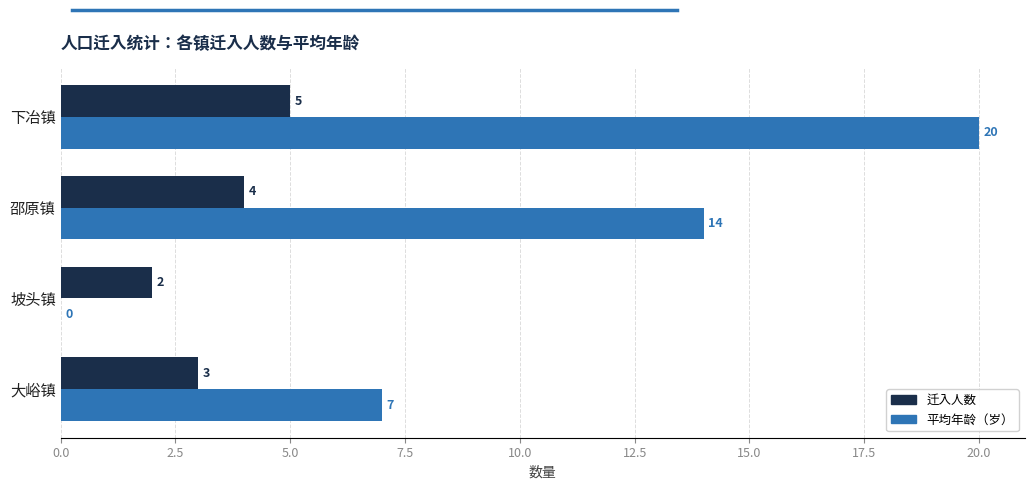

Count the number of categories in the chart.

4